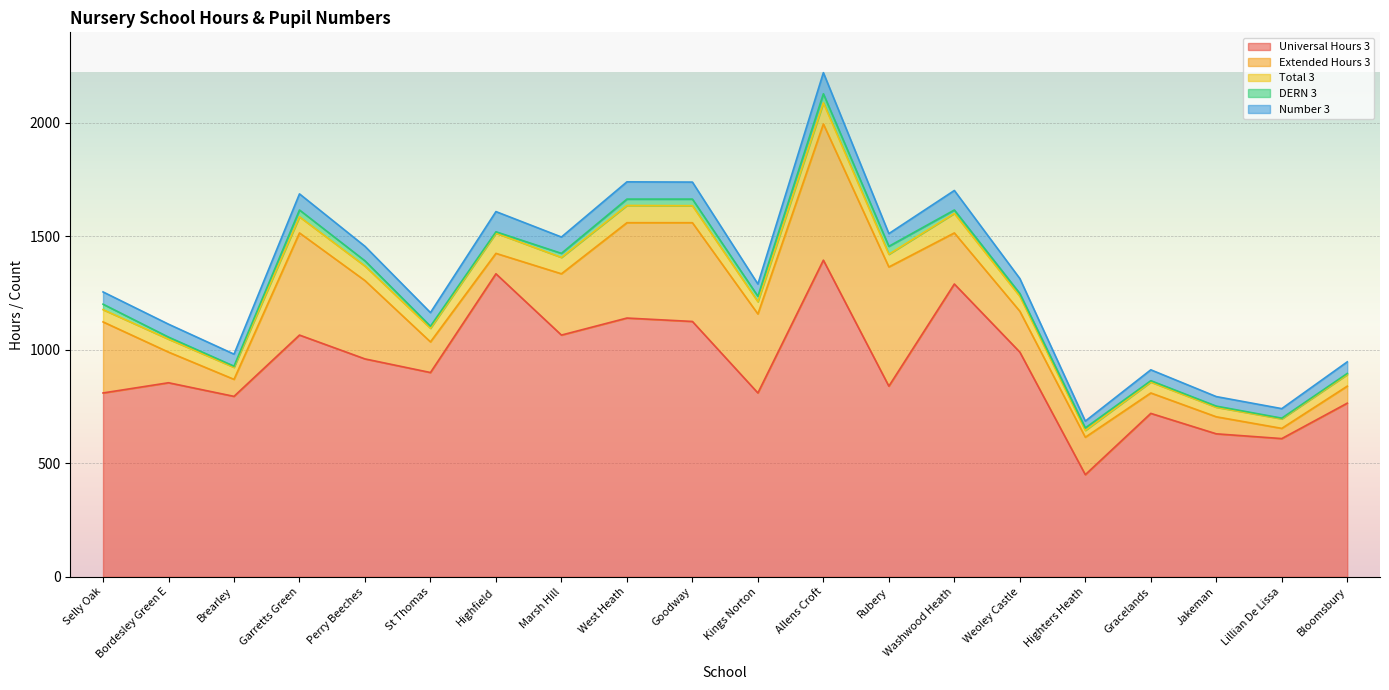

Which category has the highest value in the Universal Hours 3 series?

Allens Croft